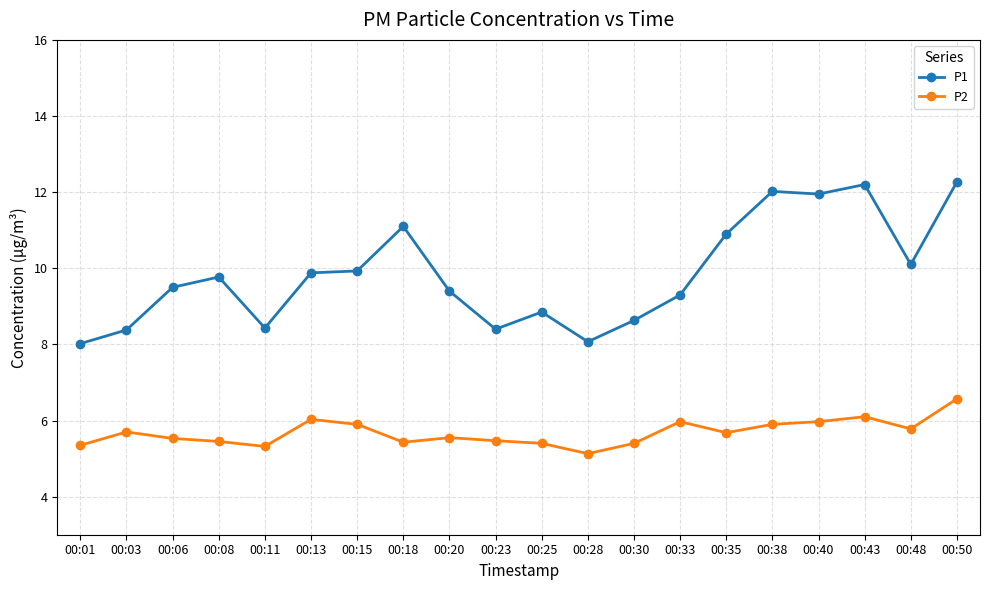

At which category is the sum across all series the highest?

00:50